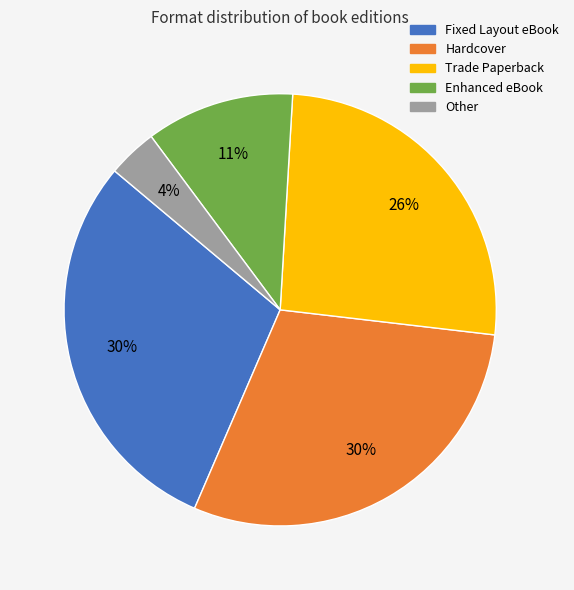

Which slice is the smallest?

Other